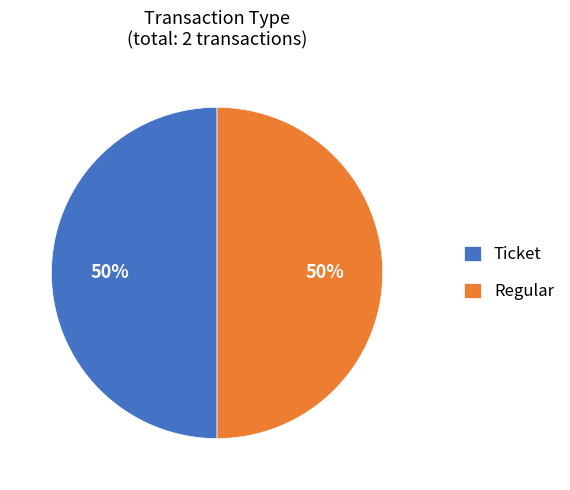

To the nearest percent, what is the average slice percentage?

50%